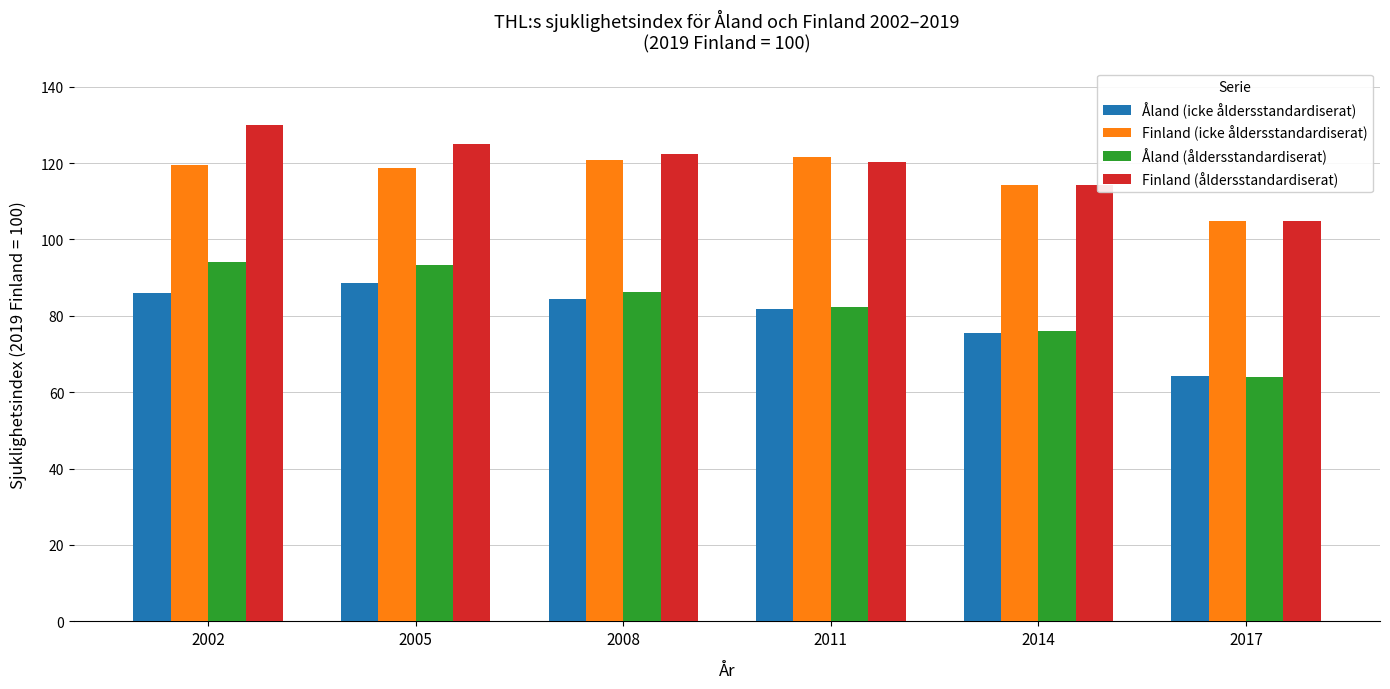

At how many categories does at least one series exceed 78?

6